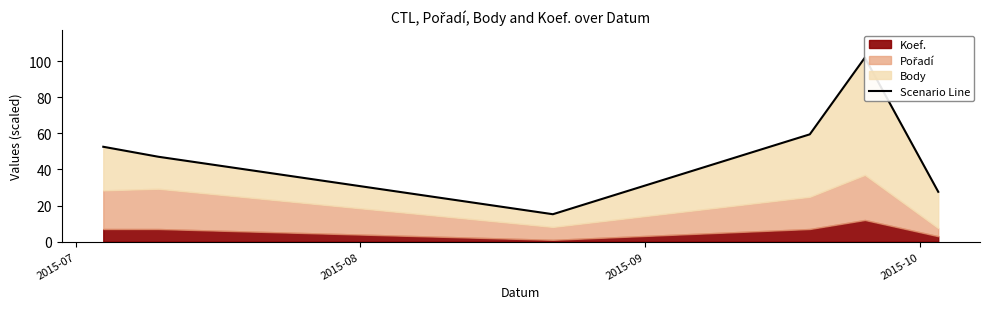

Reading left to right, transcribe all the data shown in this chart.

52.6	47.1	15.2	59.5	102.0	27.6